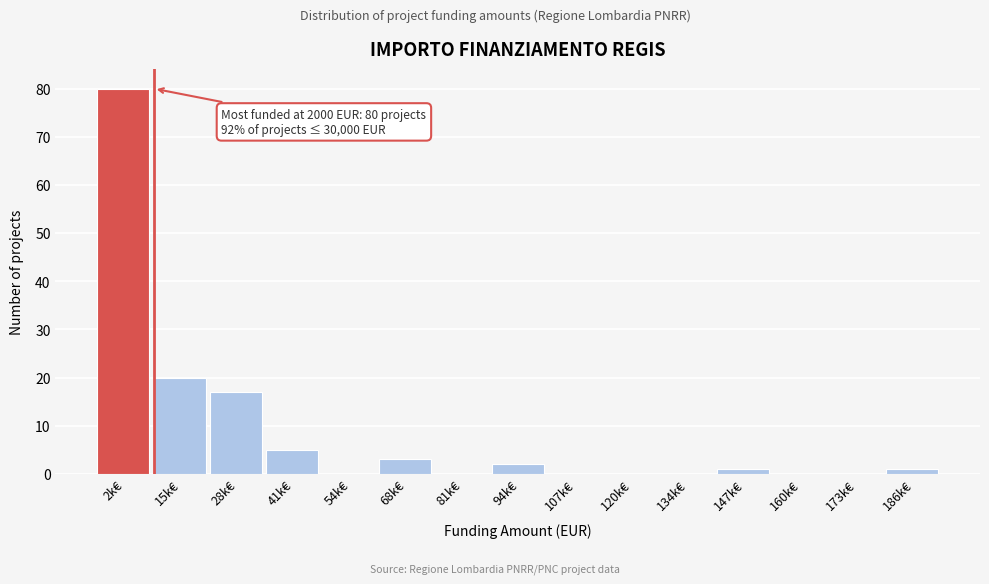

Reading left to right, what are all the values shown in this chart?

2k€=80	15k€=20	28k€=17	41k€=5	54k€=0	68k€=3	81k€=0	94k€=2	107k€=0	120k€=0	134k€=0	147k€=1	160k€=0	173k€=0	186k€=1